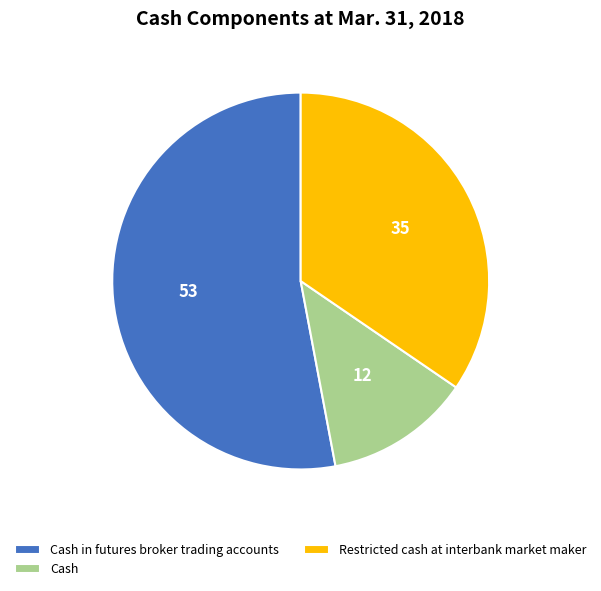

Which category has the smallest portion of the pie?

Cash